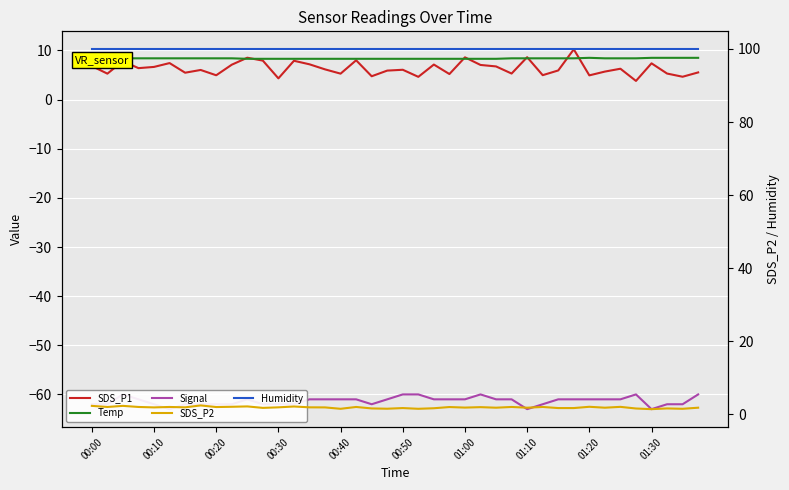

Reading right to left, extract all data points from this chart.

SDS_P1: 5.5	4.7	5.3	7.4	3.8	6.3	5.7	4.9	10.2	5.9	5.0	8.6	5.3	6.8	7.0	8.6	5.2	7.1	4.6	6.1	5.9	4.8	8.0	5.3	6.2	7.2	7.9	4.3	7.9	8.5	7.1	5.0	6.0	5.5	7.4	6.7	6.4	7.8	5.3	6.8
Temp: 8.5	8.5	8.5	8.5	8.4	8.4	8.4	8.5	8.4	8.4	8.4	8.4	8.4	8.3	8.3	8.3	8.3	8.3	8.3	8.3	8.3	8.3	8.3	8.3	8.3	8.3	8.3	8.3	8.3	8.3	8.4	8.4	8.4	8.4	8.4	8.4	8.4	8.4	8.4	8.4
Signal: -60.0	-62.0	-62.0	-63.0	-60.0	-61.0	-61.0	-61.0	-61.0	-61.0	-62.0	-63.0	-61.0	-61.0	-60.0	-61.0	-61.0	-61.0	-60.0	-60.0	-61.0	-62.0	-61.0	-61.0	-61.0	-61.0	-62.0	-62.0	-62.0	-61.0	-62.0	-62.0	-62.0	-62.0	-63.0	-62.0	-61.0	-60.0	-62.0	-62.0
SDS_P2: 1.8	1.5	1.6	1.4	1.6	2.0	1.8	2.0	1.7	1.7	2.0	1.8	2.0	1.8	1.9	1.8	2.0	1.6	1.5	1.7	1.5	1.6	2.0	1.5	1.9	1.9	2.1	1.9	1.8	2.1	2.0	2.0	2.4	1.9	2.0	1.9	2.0	2.3	2.0	2.3
Humidity: 99.9	99.9	99.9	99.9	99.9	99.9	99.9	99.9	99.9	99.9	99.9	99.9	99.9	99.9	99.9	99.9	99.9	99.9	99.9	99.9	99.9	99.9	99.9	99.9	99.9	99.9	99.9	99.9	99.9	99.9	99.9	99.9	99.9	99.9	99.9	99.9	99.9	99.9	99.9	99.9